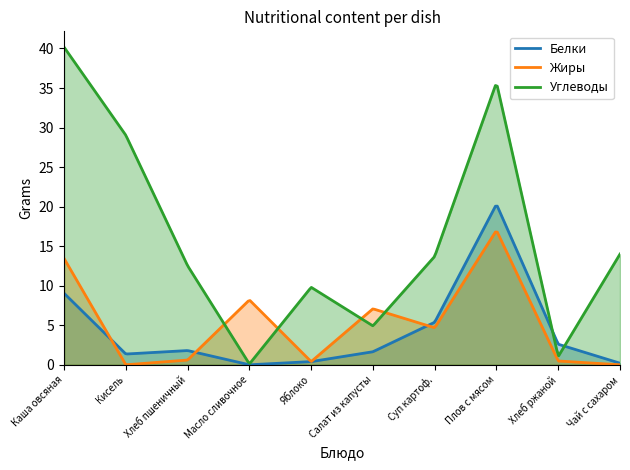

Where is the first local maximum for Жиры?

Масло сливочное